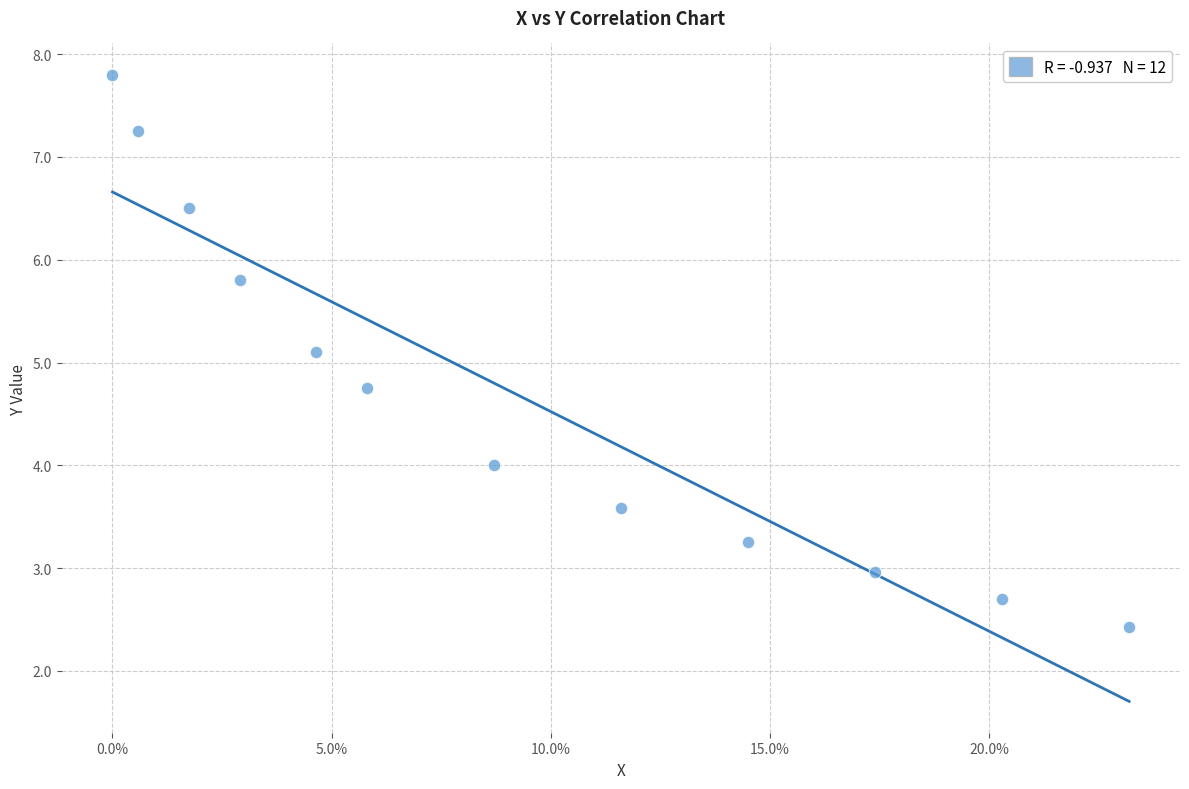

What is the average Y value?

4.7